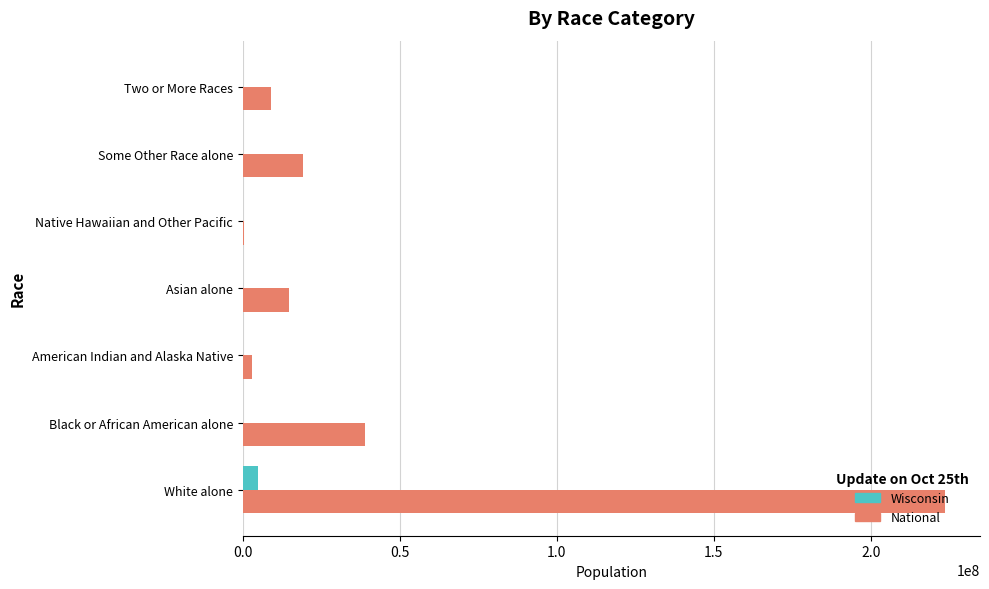

What is the sum of all Wisconsin values?

5198986